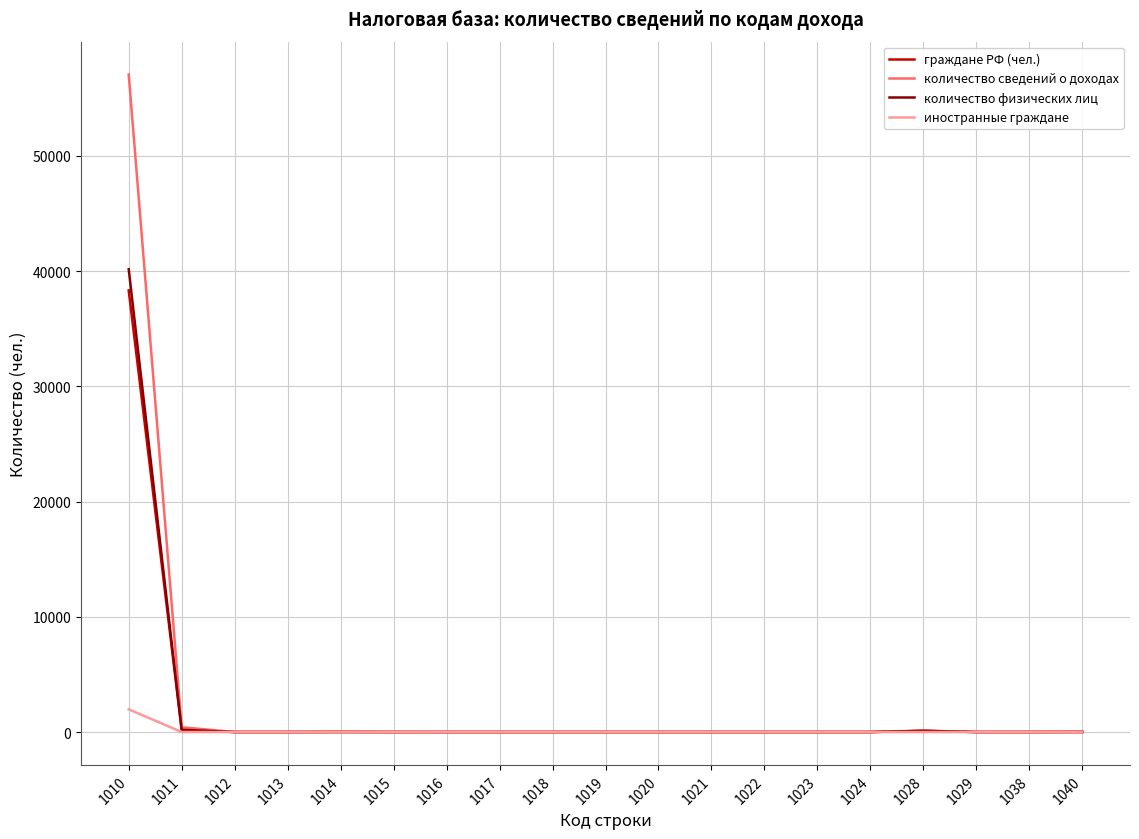

At which category is the sum across all series the highest?

1010